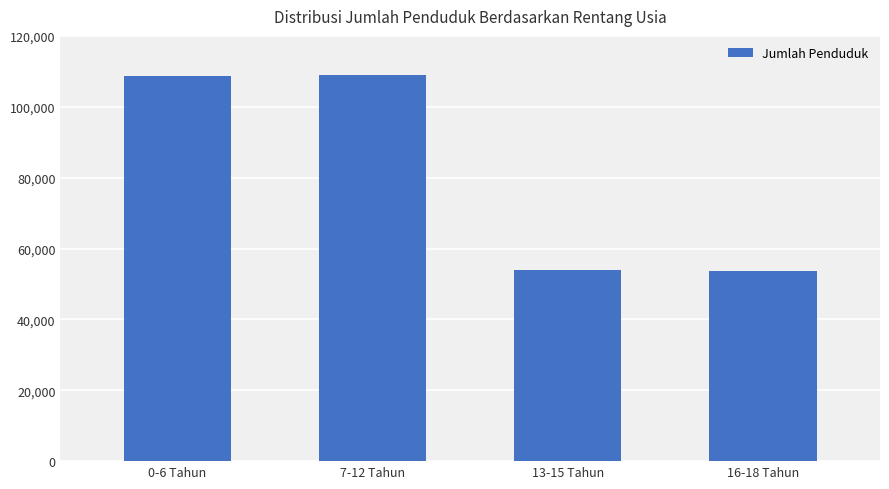

What is the sum of the values at 0-6 Tahun and 13-15 Tahun?

162799